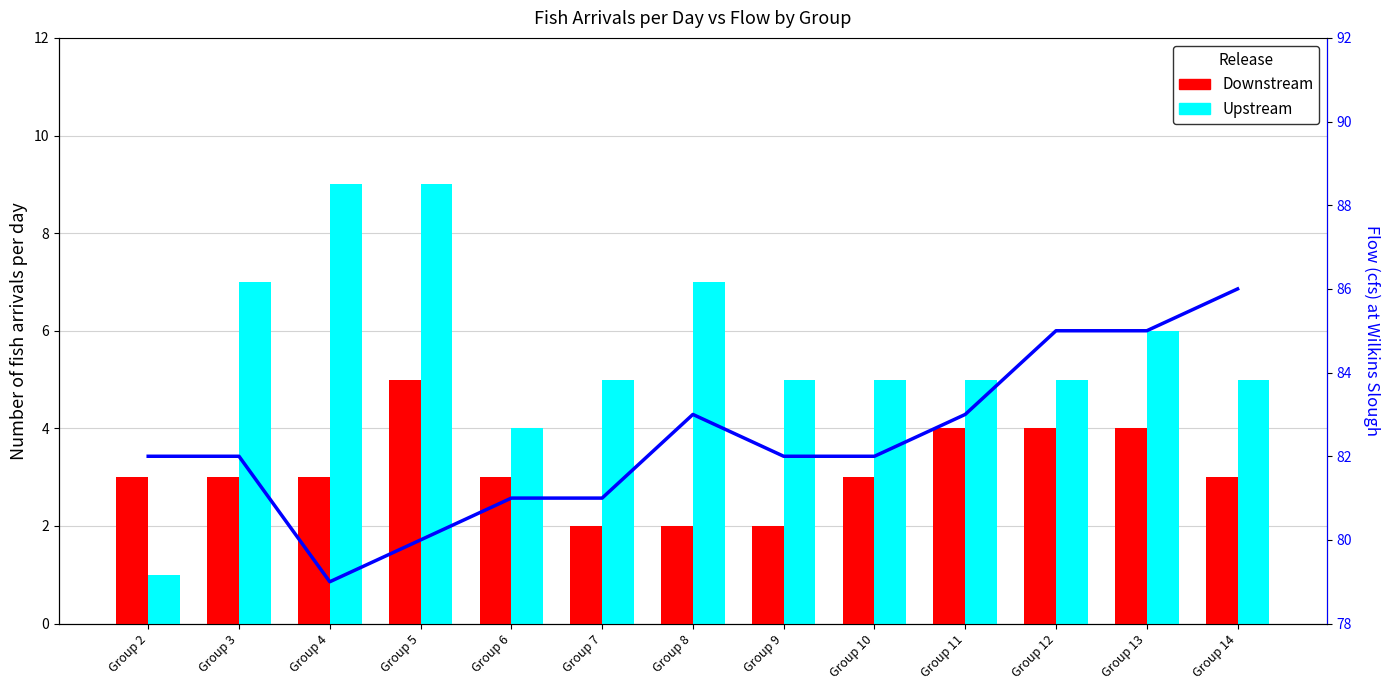

Between Group 2 and Group 10, which series saw the biggest shift?

Upstream